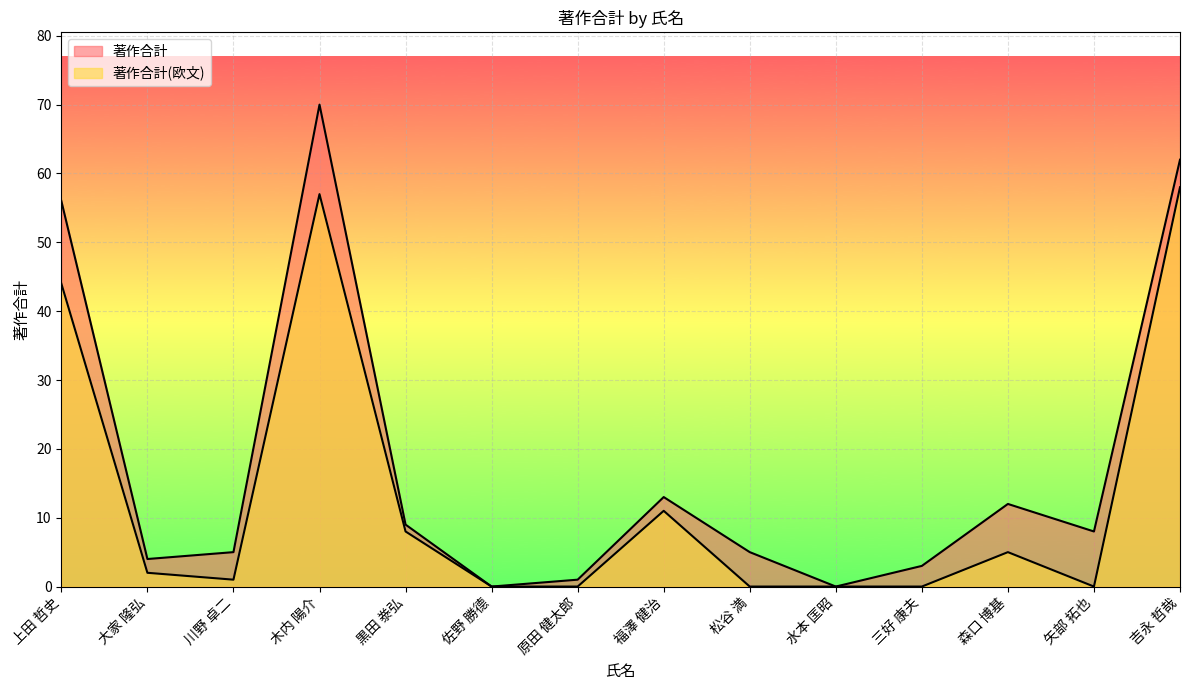

Which has a higher value, 三好 康夫 or 原田 健太郎?

三好 康夫